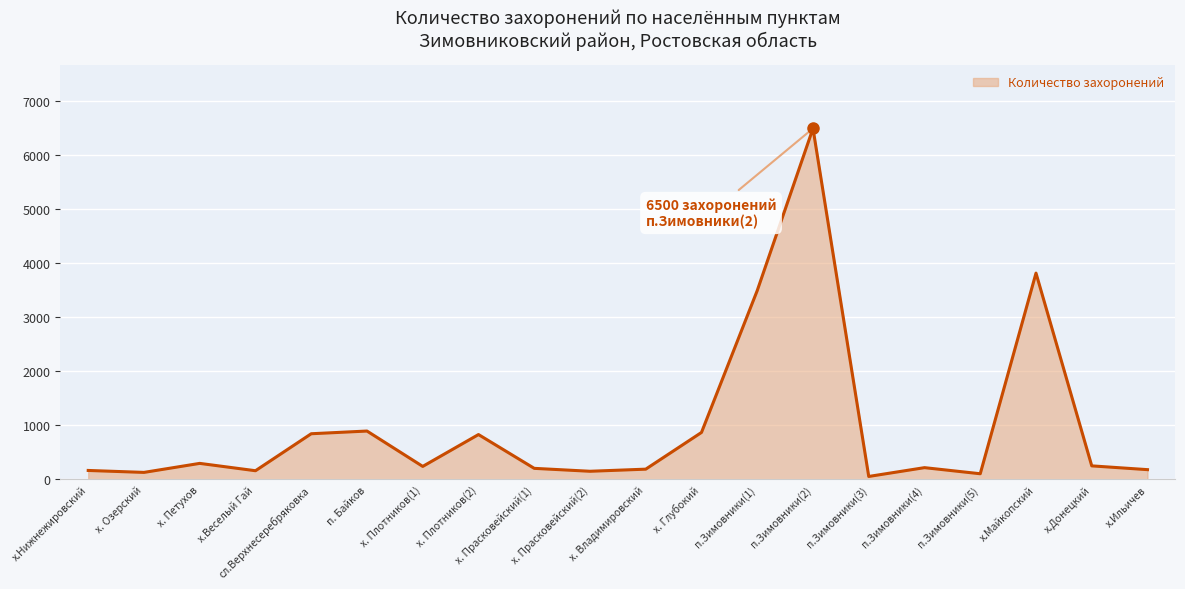

Where is the first local maximum?

х. Петухов